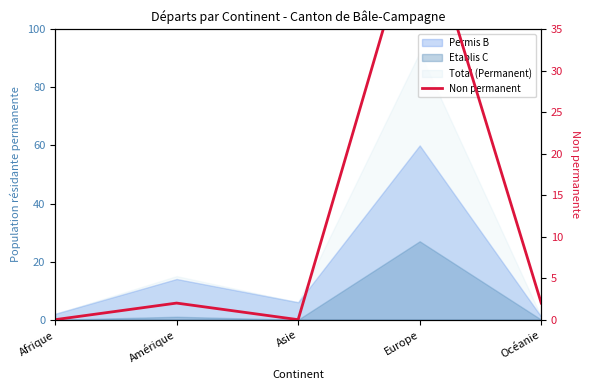

List the labels in order of value, largest first.

Europe, Amérique, Océanie, Afrique, Asie